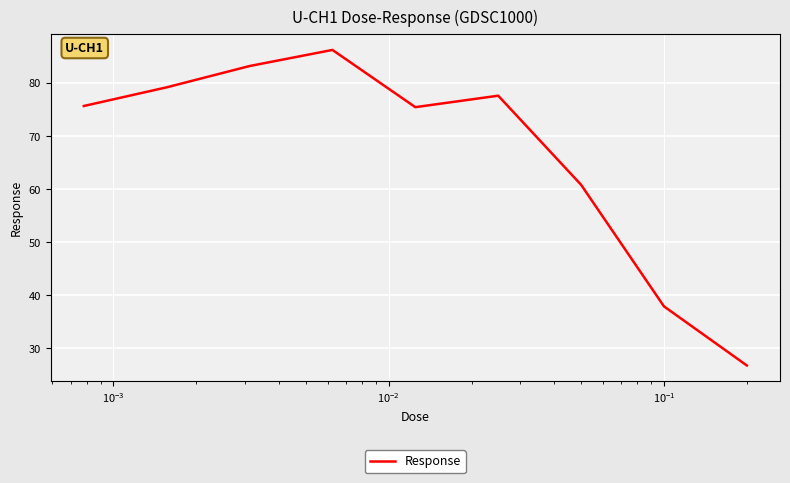

What is the smallest value displayed?

26.8